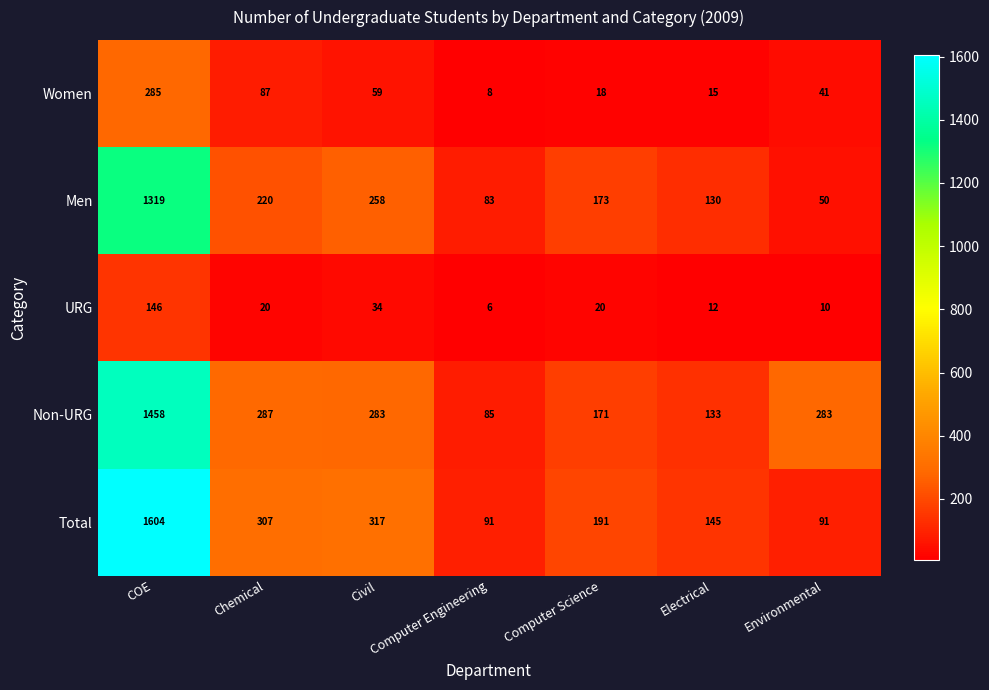

Which series has the largest total across all categories?

Total